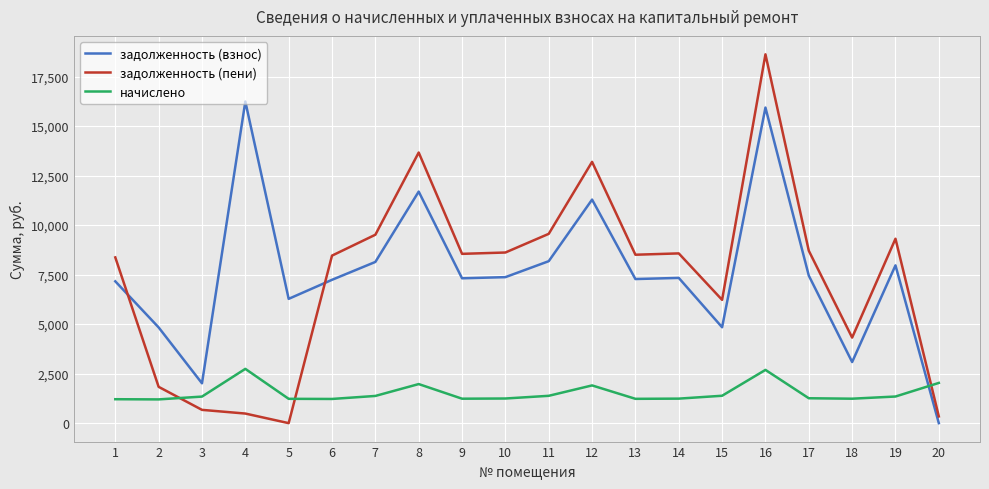

Which series has the largest range (max minus min)?

задолженность (пени)